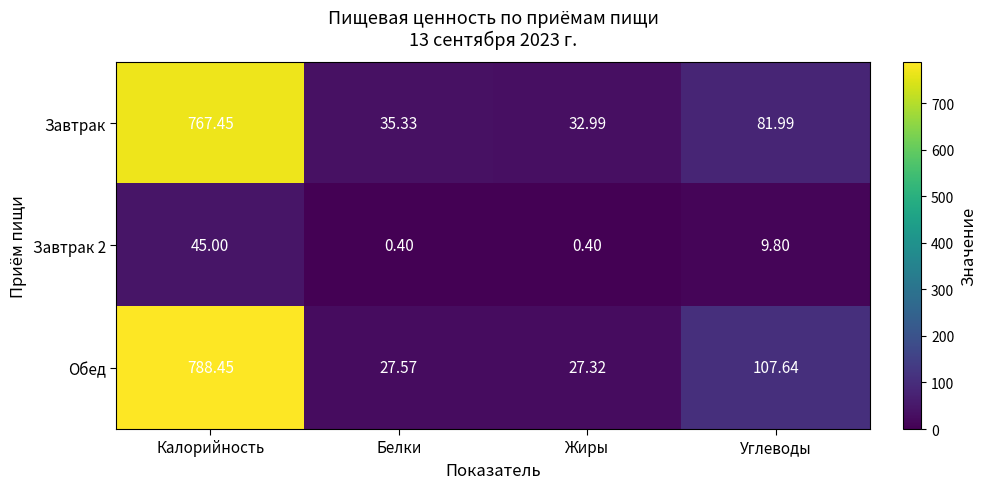

At which category is the sum across all series the highest?

Калорийность